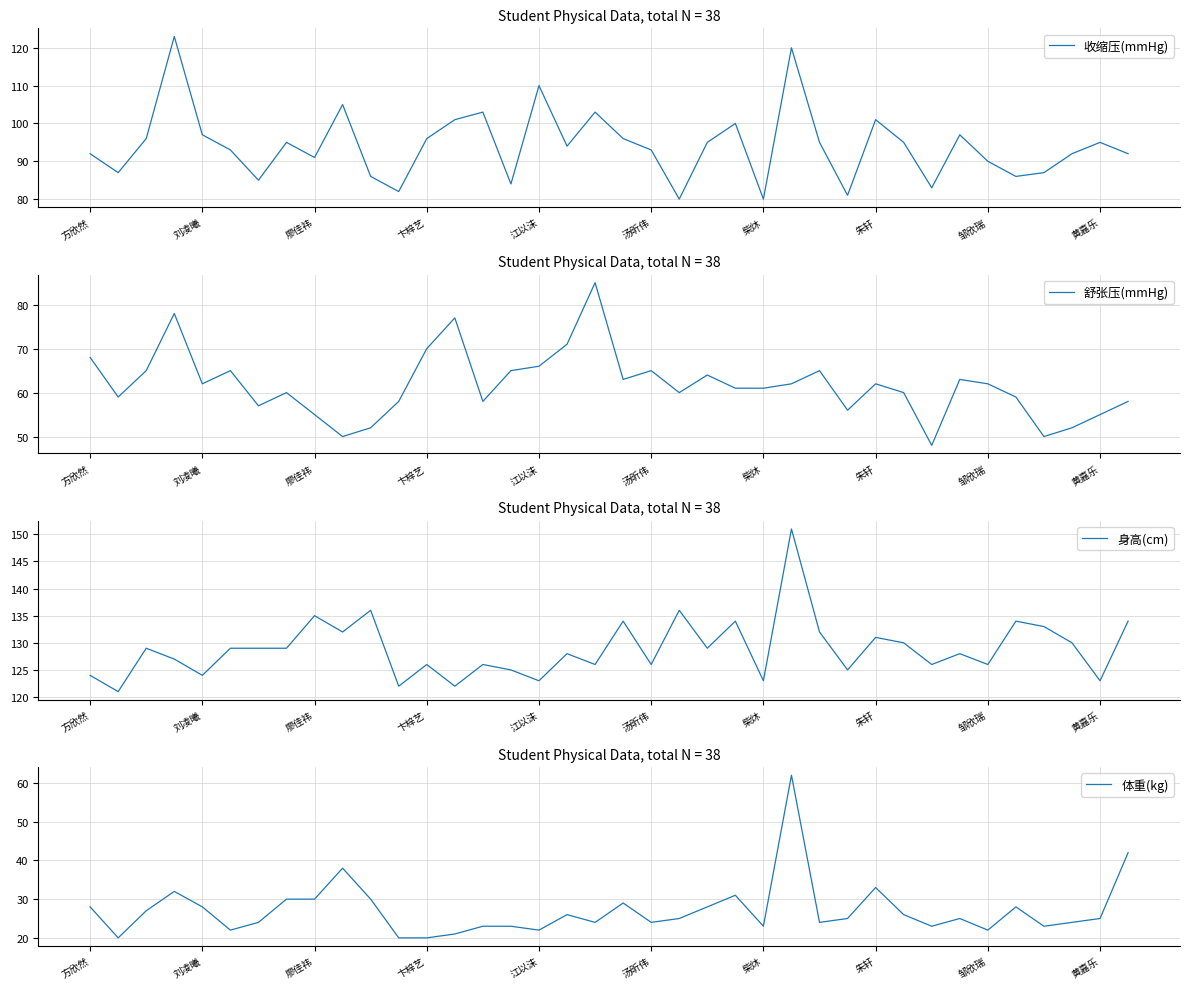

Is it true that 收缩压(mmHg) equals 80 at 柴炑?

True